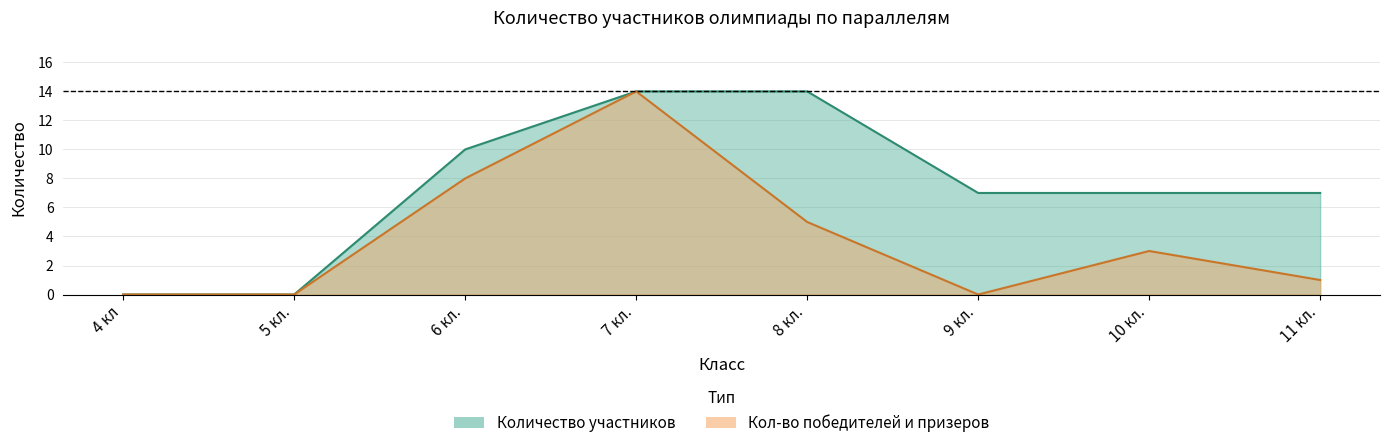

How many data points in Количество участников are less than 7?

2